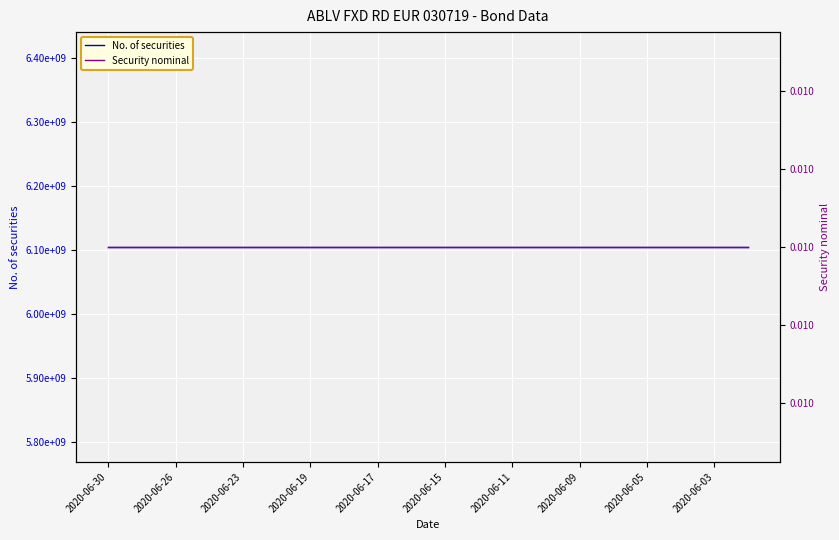

What is the label of the 19th point from the right?

2020-06-26